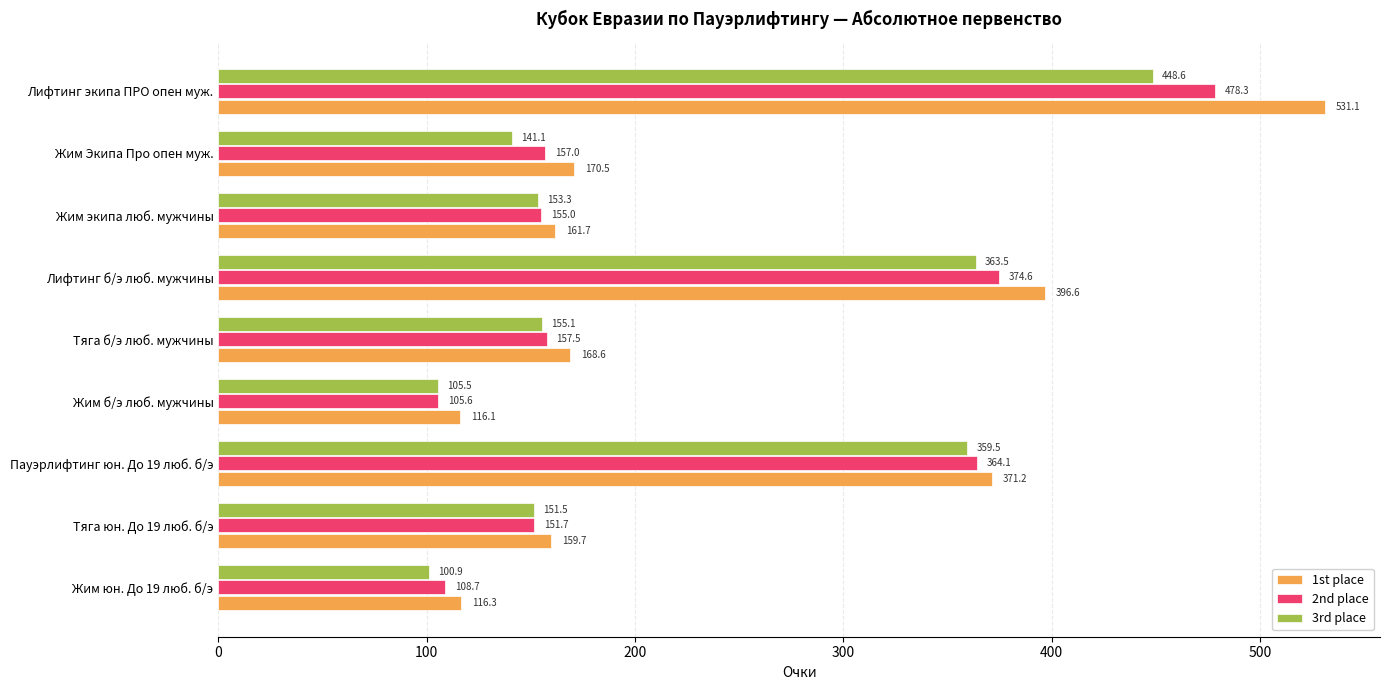

At which label is 2nd place closest to 291?

Пауэрлифтинг юн. До 19 люб. б/э